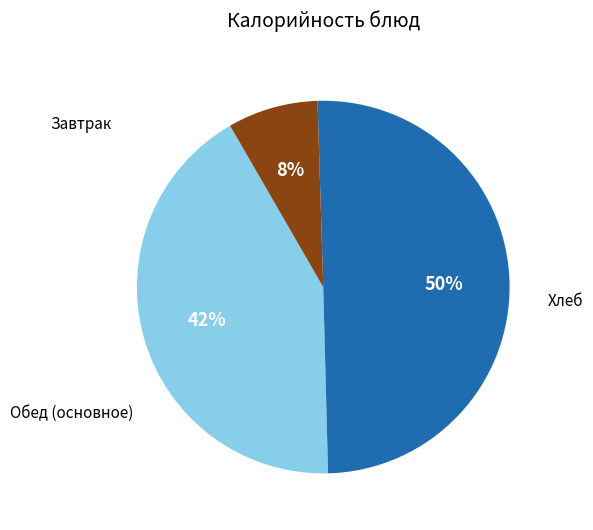

To the nearest percent, what is the difference between the largest and smallest slice percentages?

42%